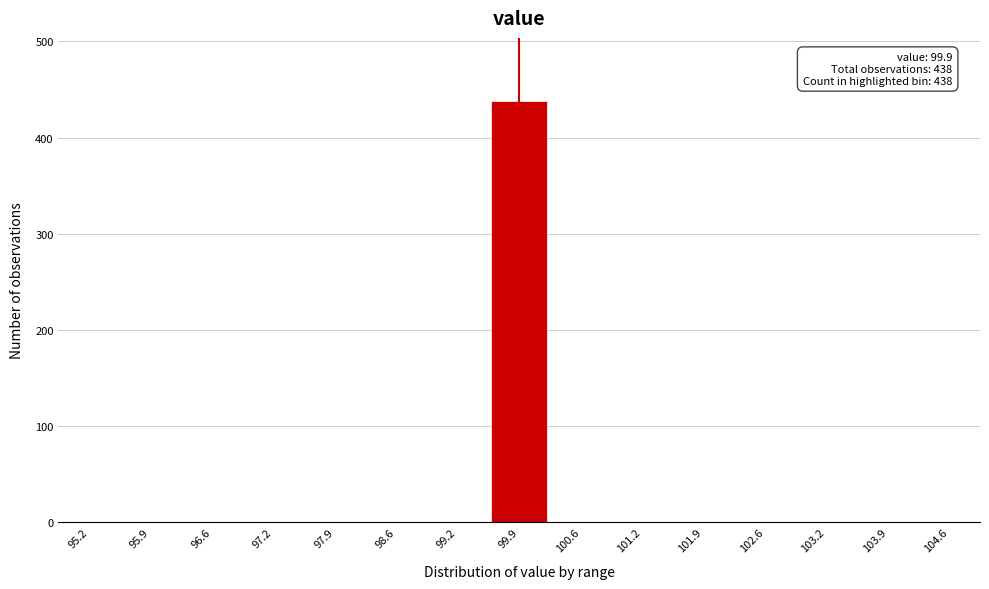

Which range on the x-axis has the tallest bar?

99.6 to 100.2